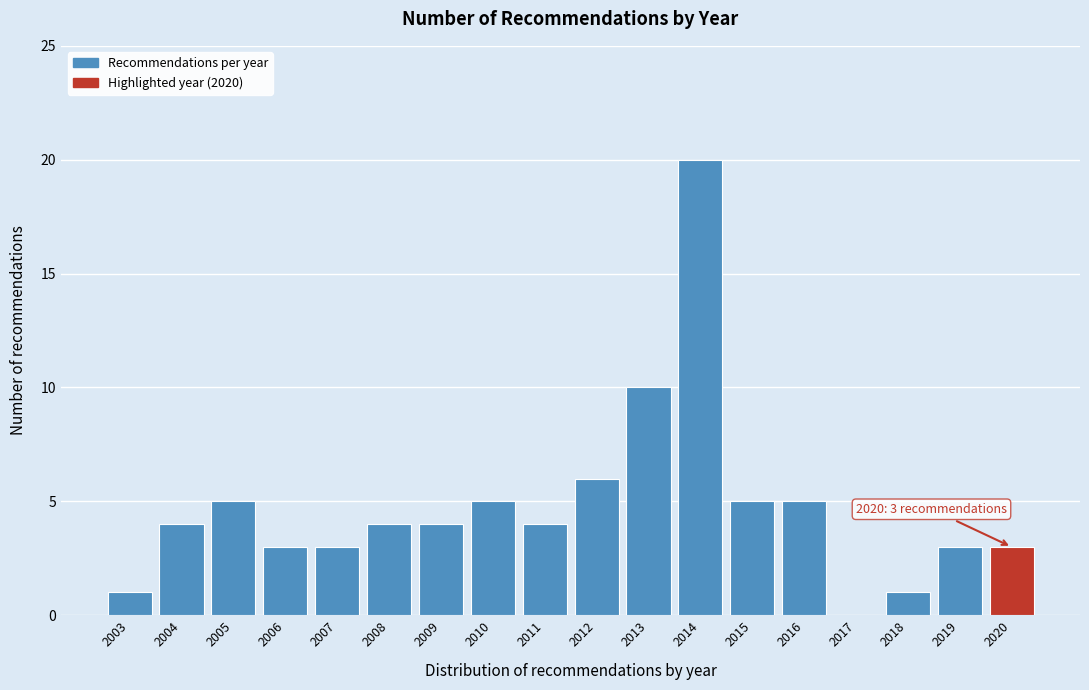

Which range on the x-axis has the tallest bar?

2013.5 to 2014.5